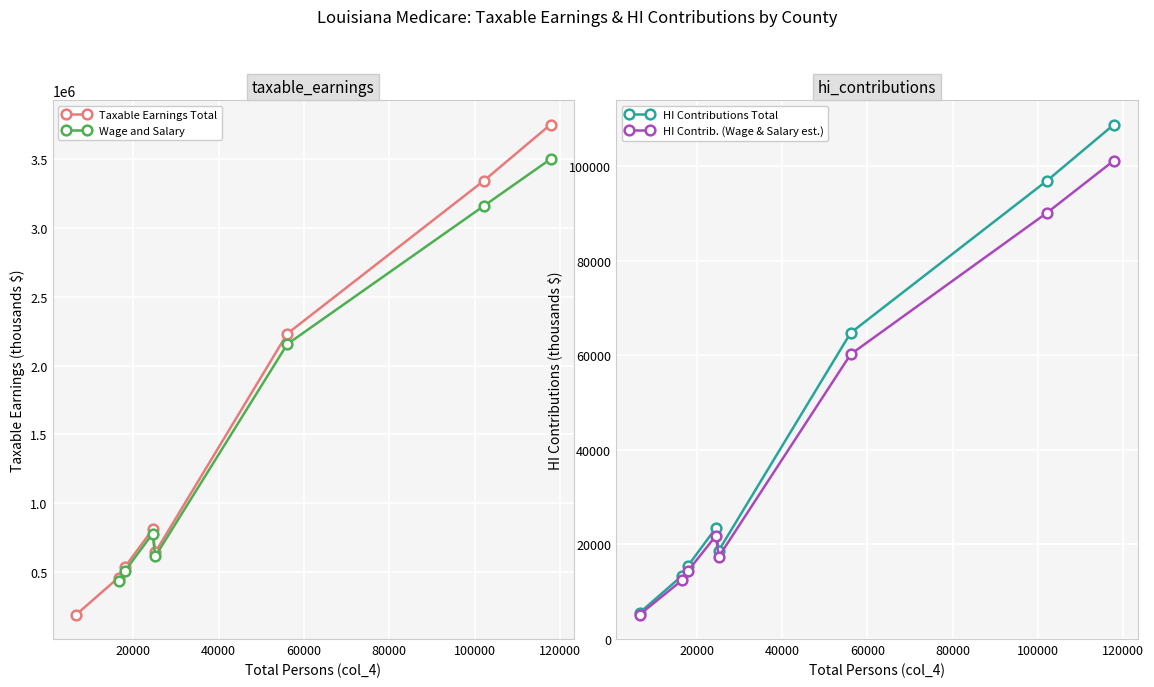

What is the value of the Taxable Earnings Total point at the 5th from the left?

643248